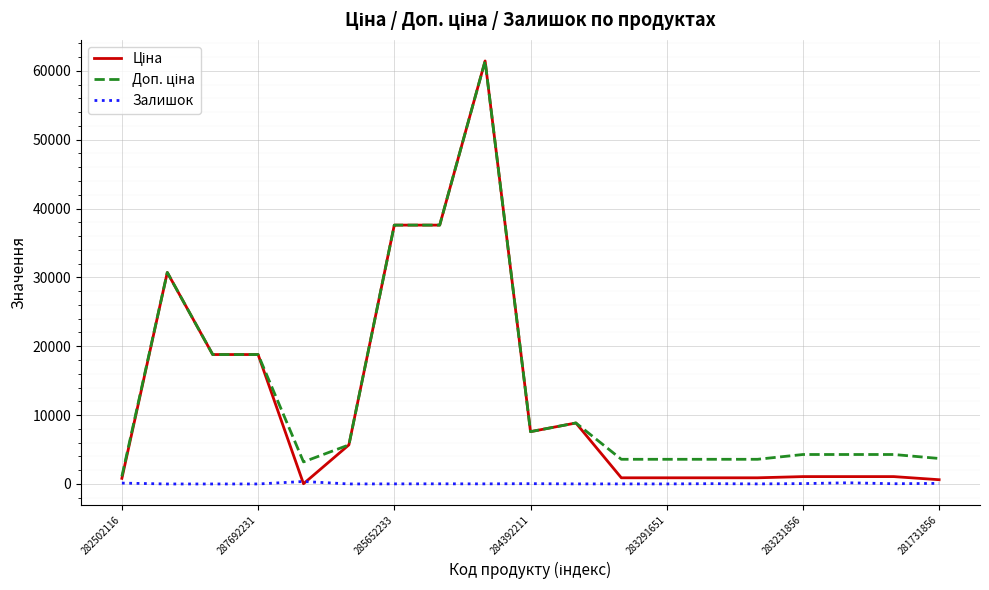

How many series are shown in this chart?

3